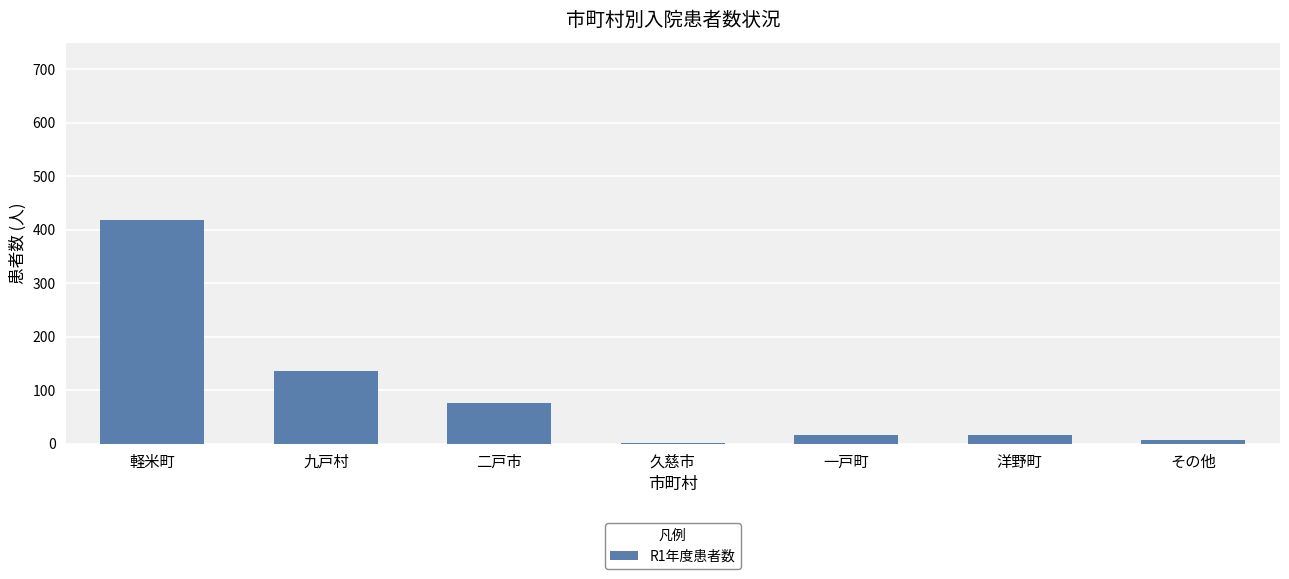

The value at 洋野町 is 16. True or false?

True